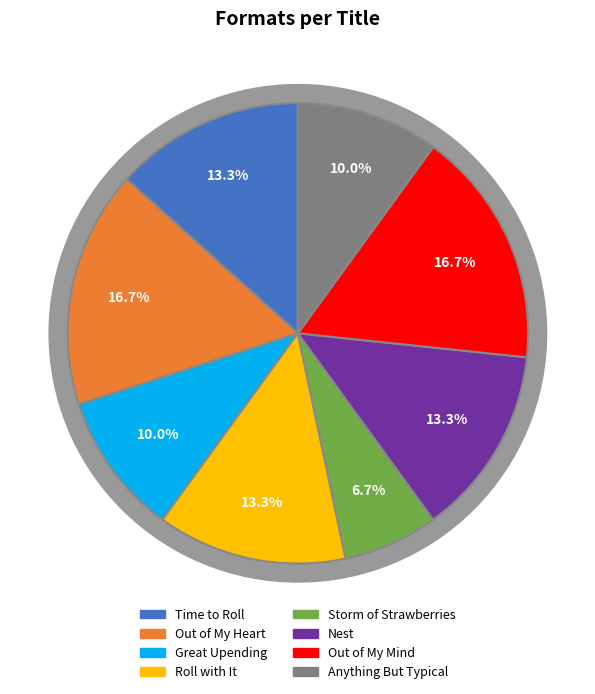

Rank the categories by value from lowest to highest.

Storm of Strawberries, Great Upending, Anything But Typical, Time to Roll, Roll with It, Nest, Out of My Heart, Out of My Mind